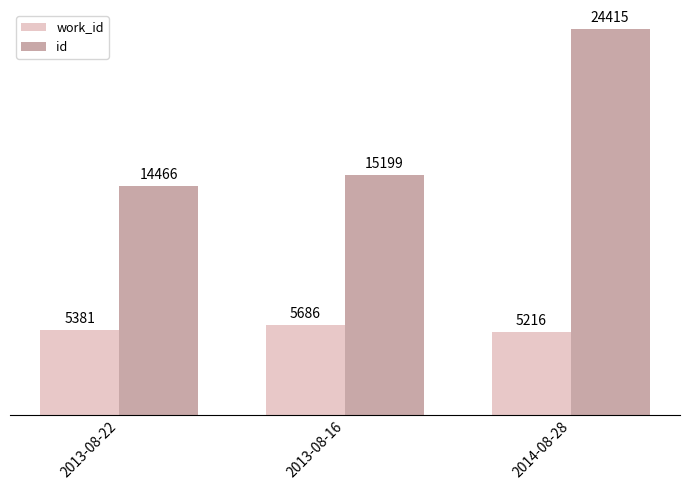

What are all the series names shown in the legend?

work_id, id